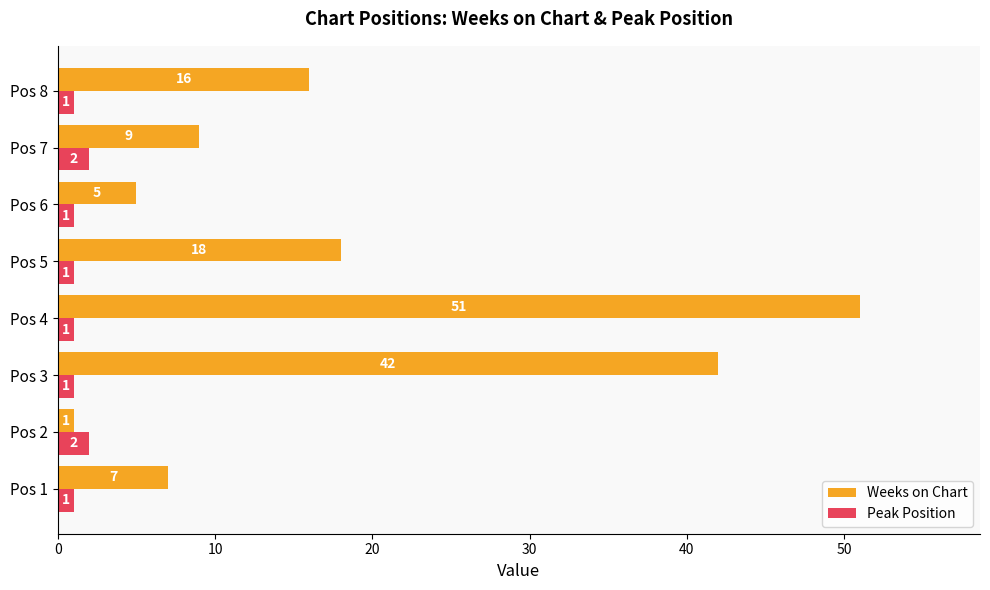

Rank the series by their maximum value, from highest to lowest.

Weeks on Chart, Peak Position